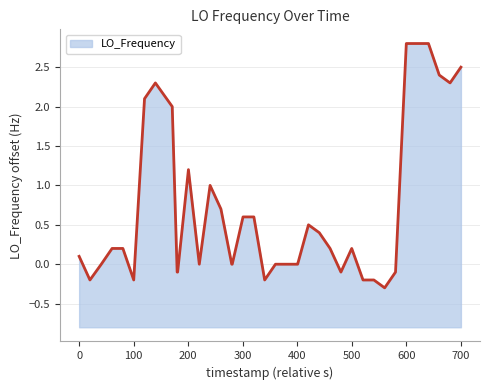

The value at 0 is 0.1. True or false?

True